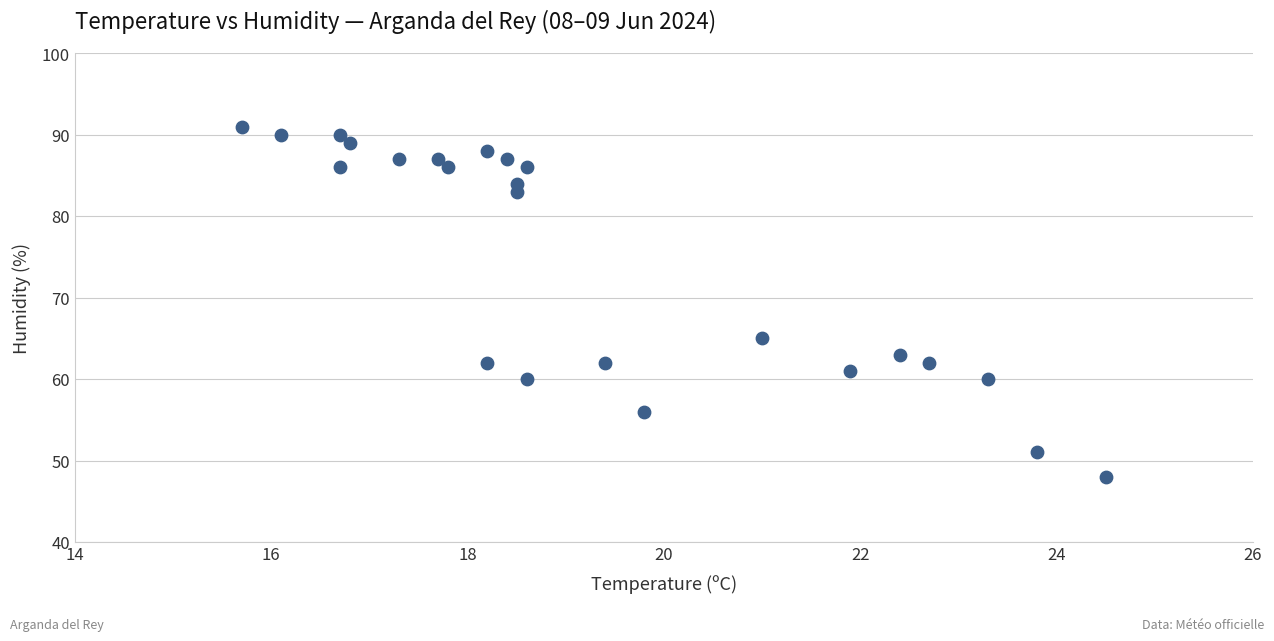

What is the range of Y values (max minus min)?

43